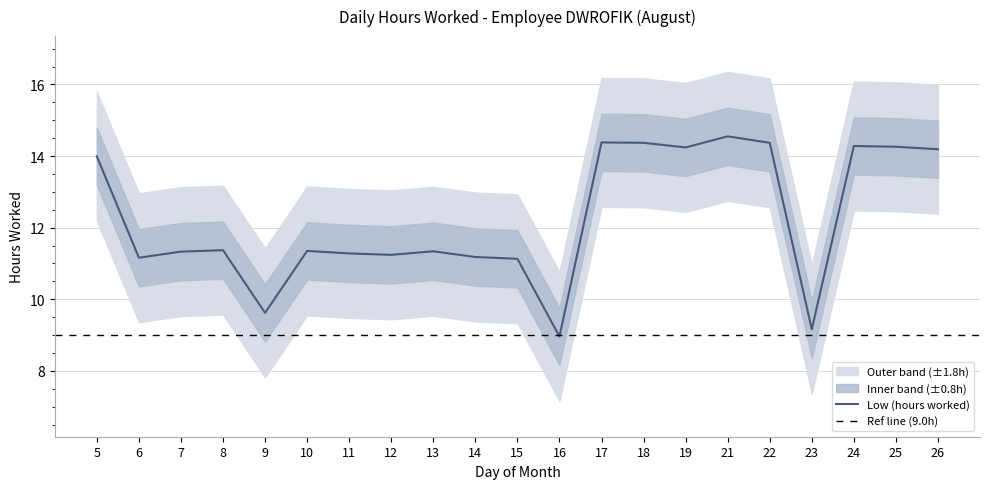

At which category does the data reach its first local peak?

8